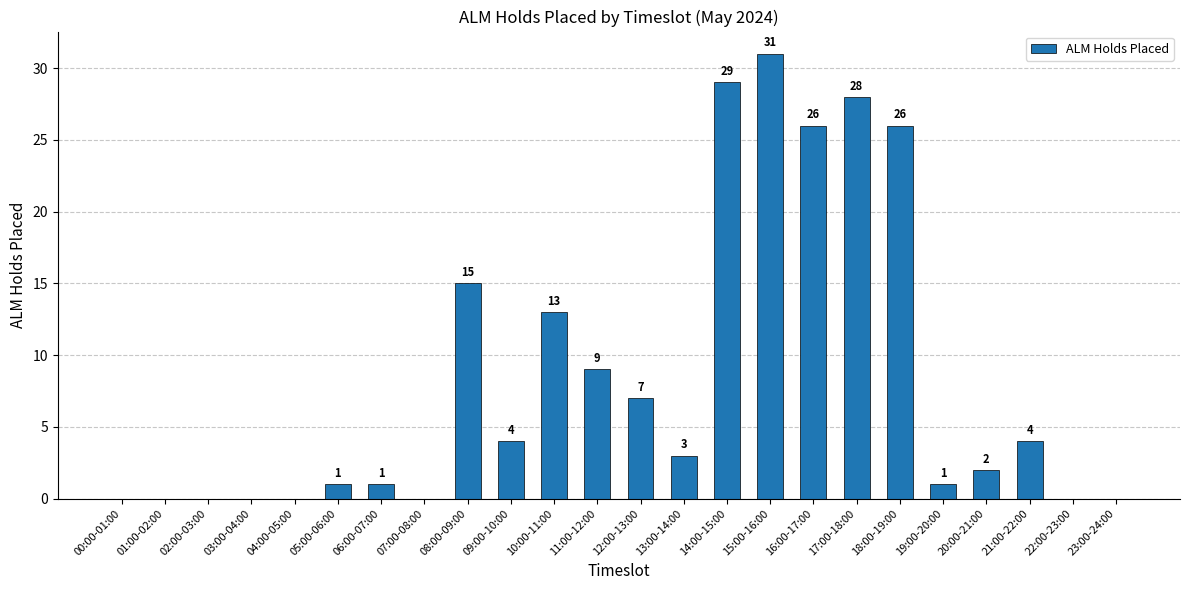

What is the change in value from 12:00-13:00 to 20:00-21:00?

-5